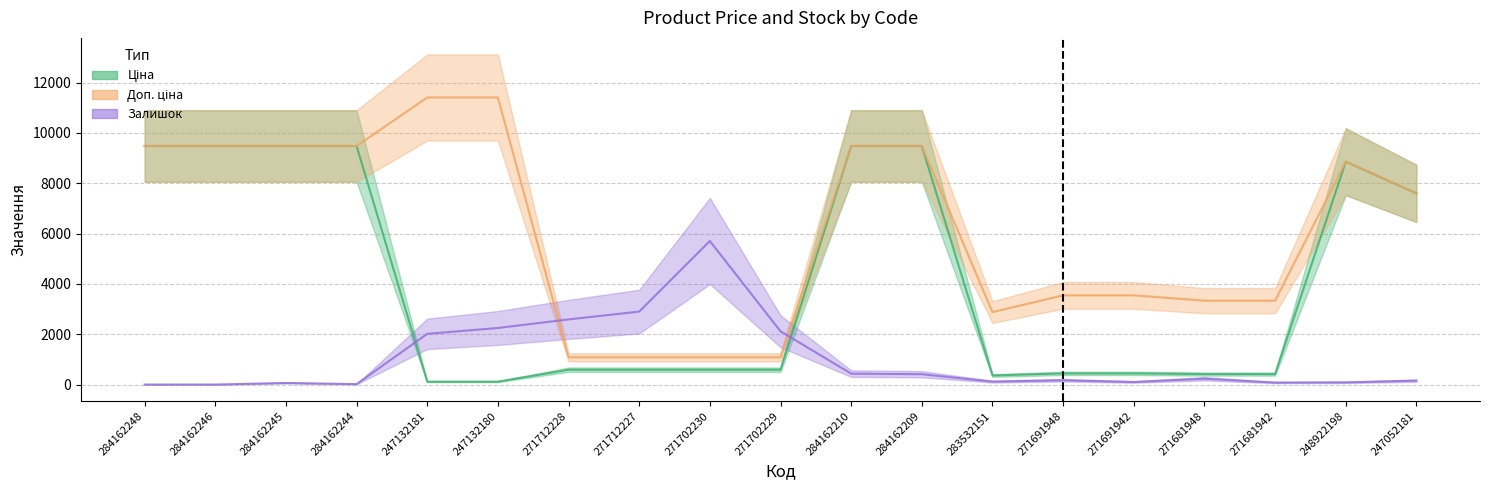

Reading right to left, transcribe all the data shown in this chart.

Ціна: 247052181=7596.5	248922198=8856.7	271681942=416.6	271681948=416.6	271691942=443.1	271691948=443.1	283532151=359.9	284162209=9480.1	284162210=9480.1	271702229=589.9	271702230=589.9	271712227=589.9	271712228=589.9	247132180=114.1	247132181=114.1	284162244=9480.1	284162245=9480.1	284162246=9480.1	284162248=9480.1
Доп. ціна: 247052181=7596.5	248922198=8856.7	271681942=3332.5	271681948=3332.5	271691942=3545.0	271691948=3545.0	283532151=2878.8	284162209=9480.1	284162210=9480.1	271702229=1081.7	271702230=1081.7	271712227=1081.7	271712228=1081.7	247132180=11410.0	247132181=11410.0	284162244=9480.1	284162245=9480.1	284162246=9480.1	284162248=9480.1
Залишок: 247052181=155.0	248922198=85.3	271681942=77.5	271681948=232.5	271691942=100.8	271691948=170.5	283532151=116.3	284162209=410.8	284162210=434.1	271702229=2116.1	271702230=5705.0	271712227=2899.0	271712228=2589.0	247132180=2247.9	247132181=2015.4	284162244=15.5	284162245=62.0	284162246=0.0	284162248=0.0